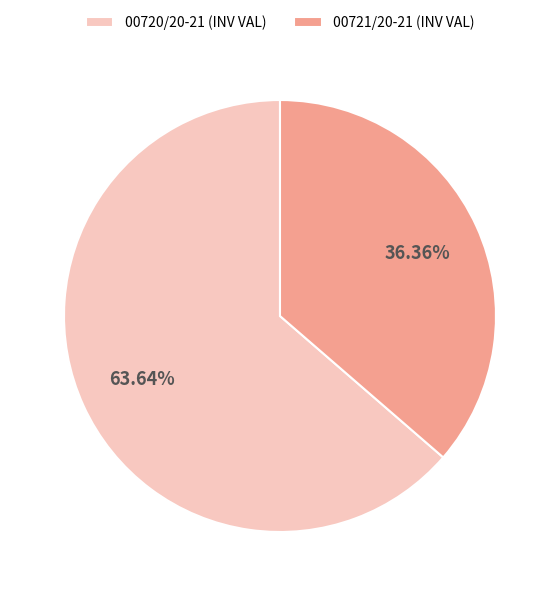

Between 00720/20-21 and 00721/20-21, which is larger?

00720/20-21